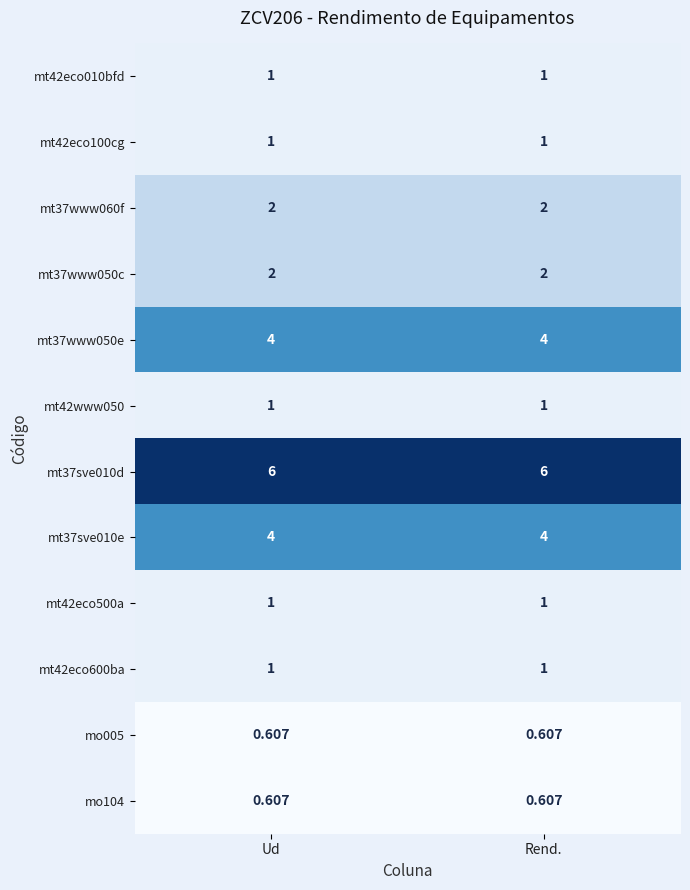

Is the value of mt37sve010e at Rend. greater than the value of mt42eco100cg at Rend.?

Yes